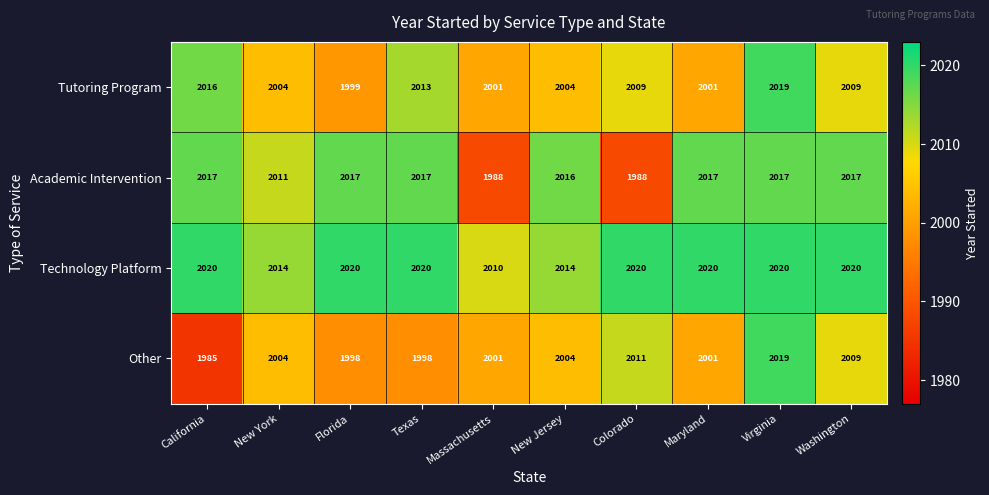

True or false: Academic Intervention has a value of 2017 at Texas.

True